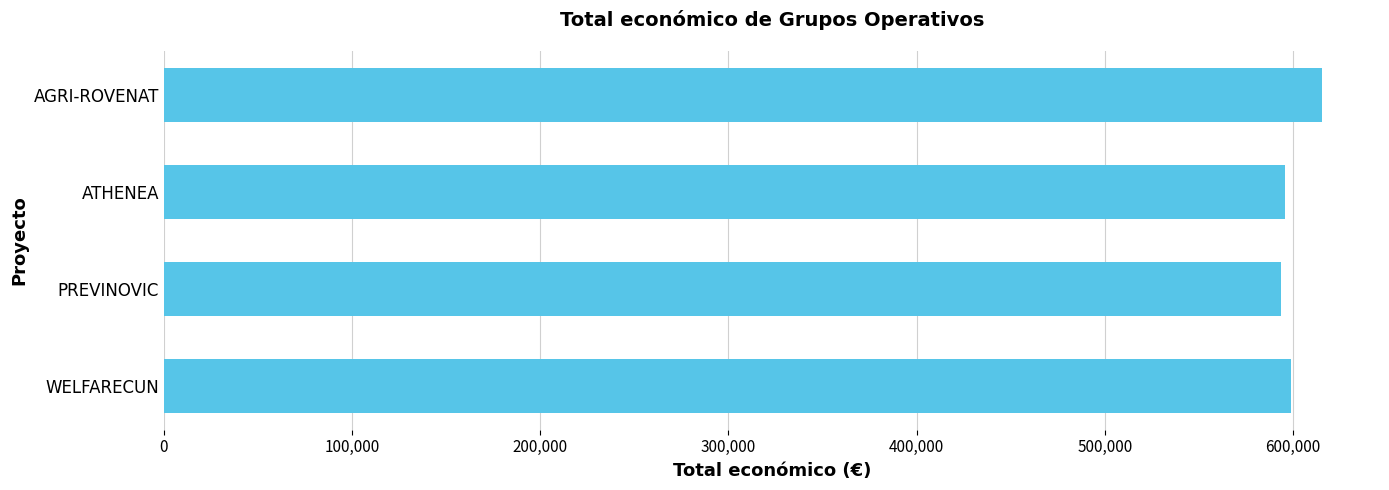

What is the difference between the values at WELFARECUN and AGRI-ROVENAT?

16466